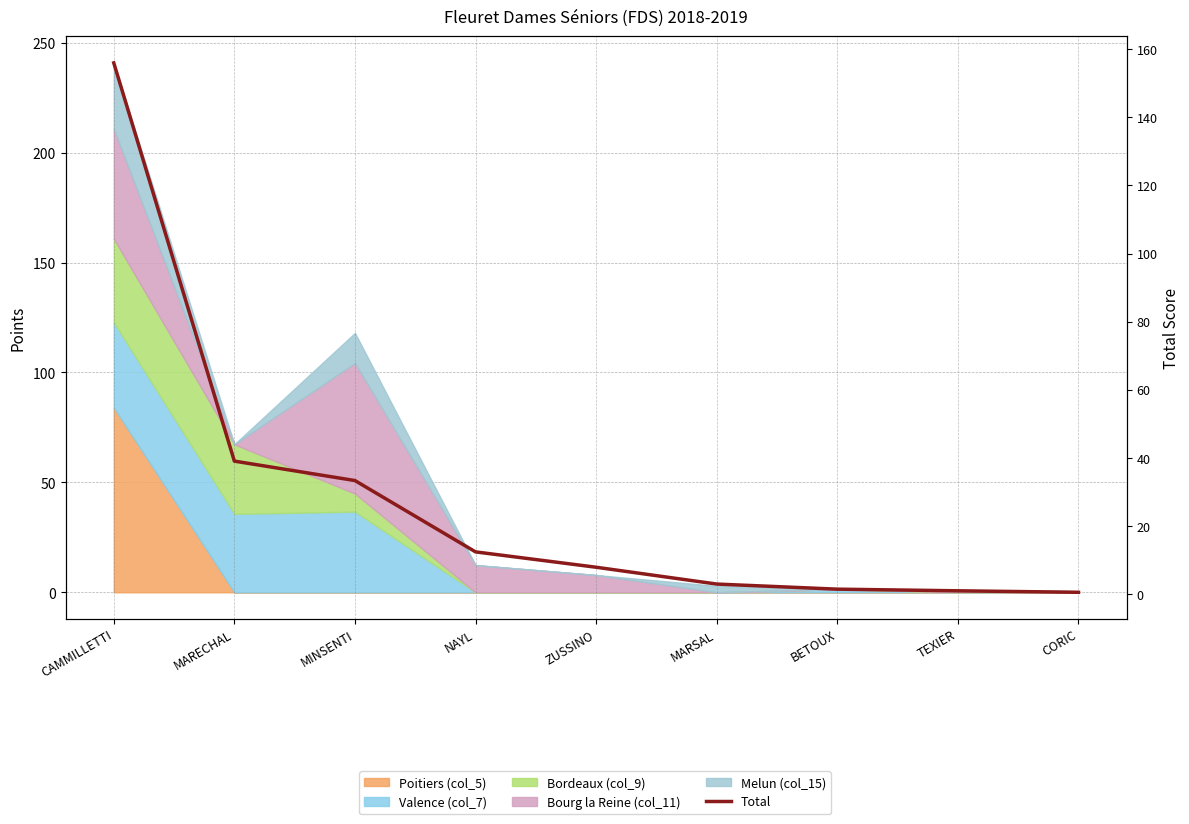

The value at MINSENTI is 22.7. True or false?

False